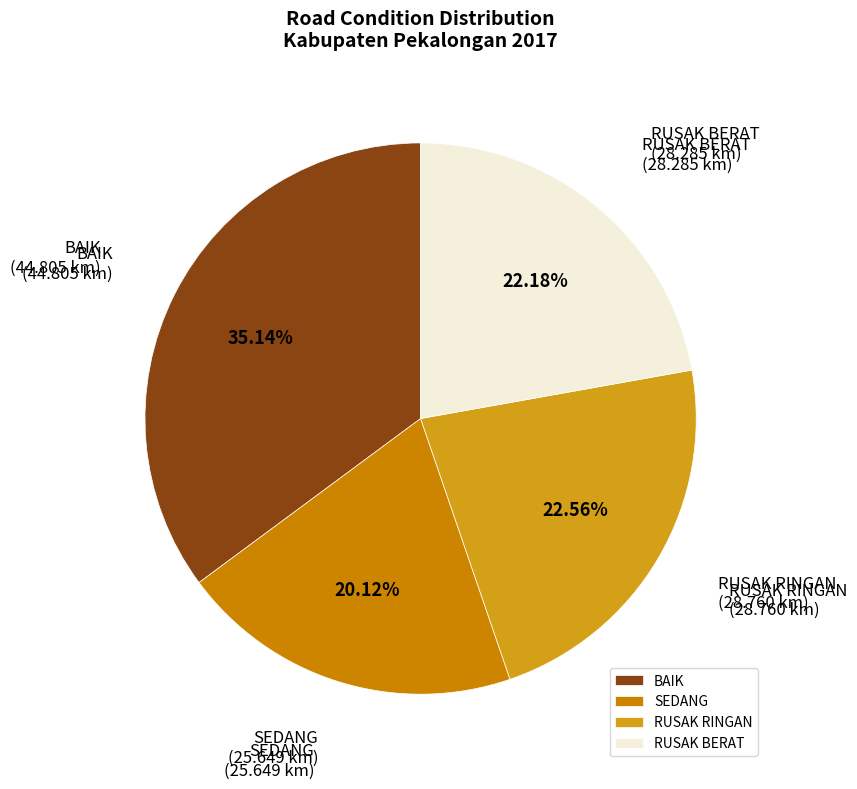

How many segments does this pie chart have?

4